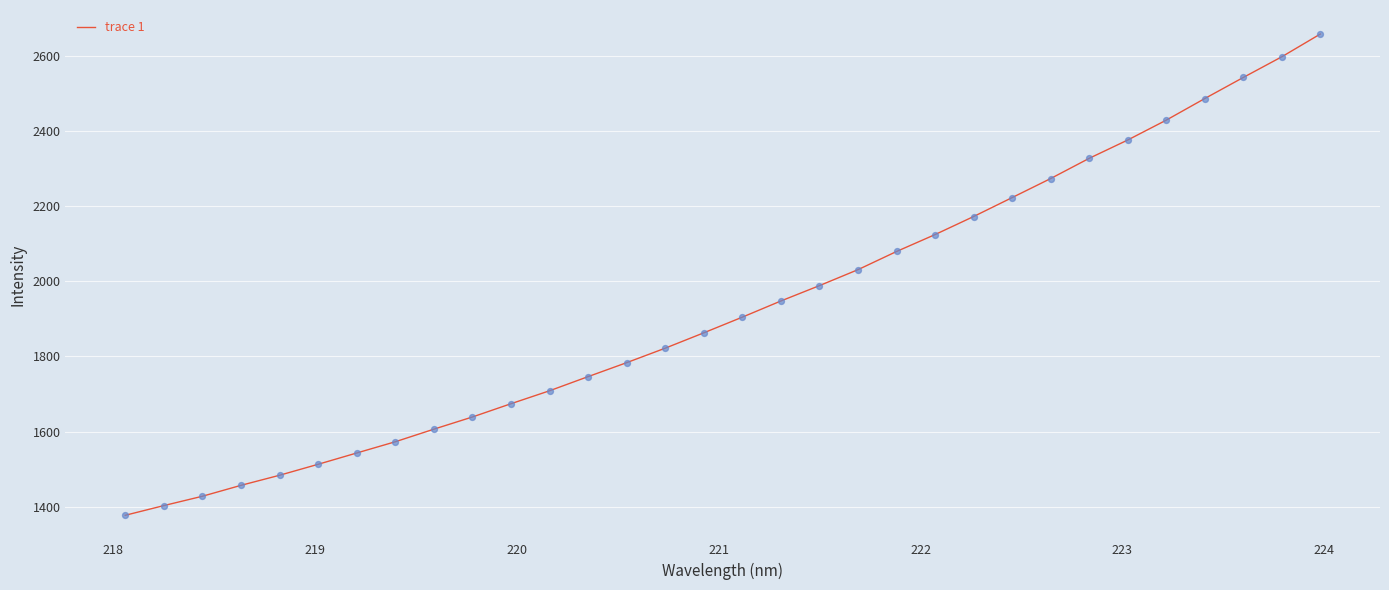

What is the minimum value shown in the chart?

1376.7